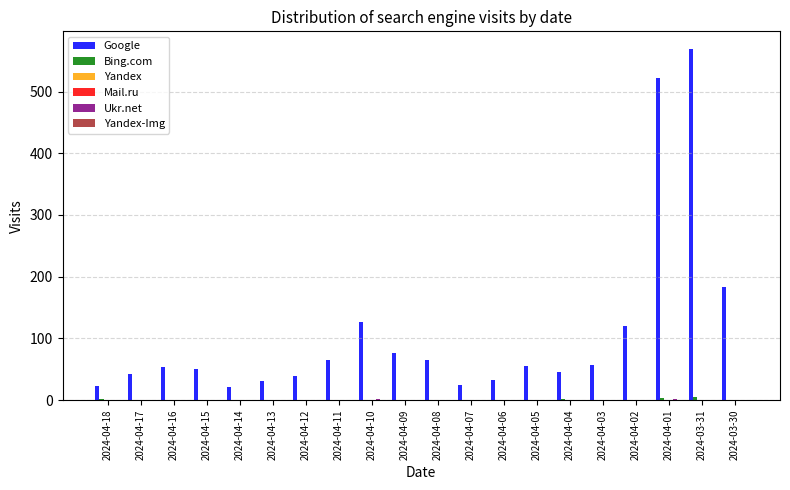

What is the greatest value displayed?

569